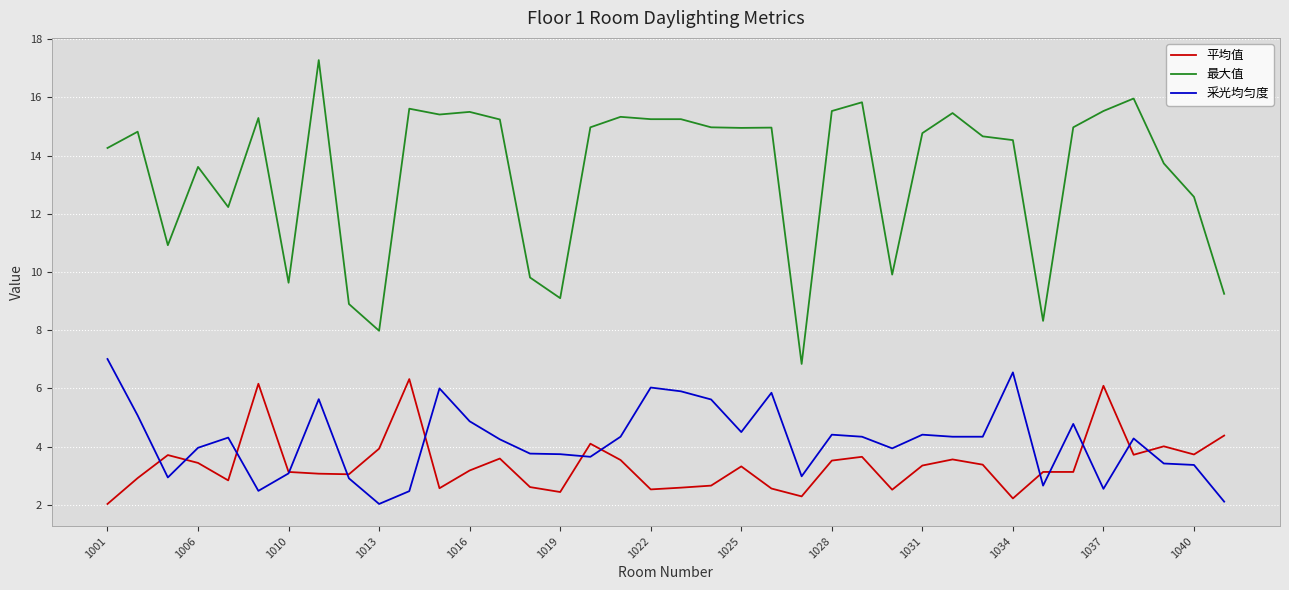

Rank the series by their maximum value, from lowest to highest.

平均值, 采光均匀度, 最大值